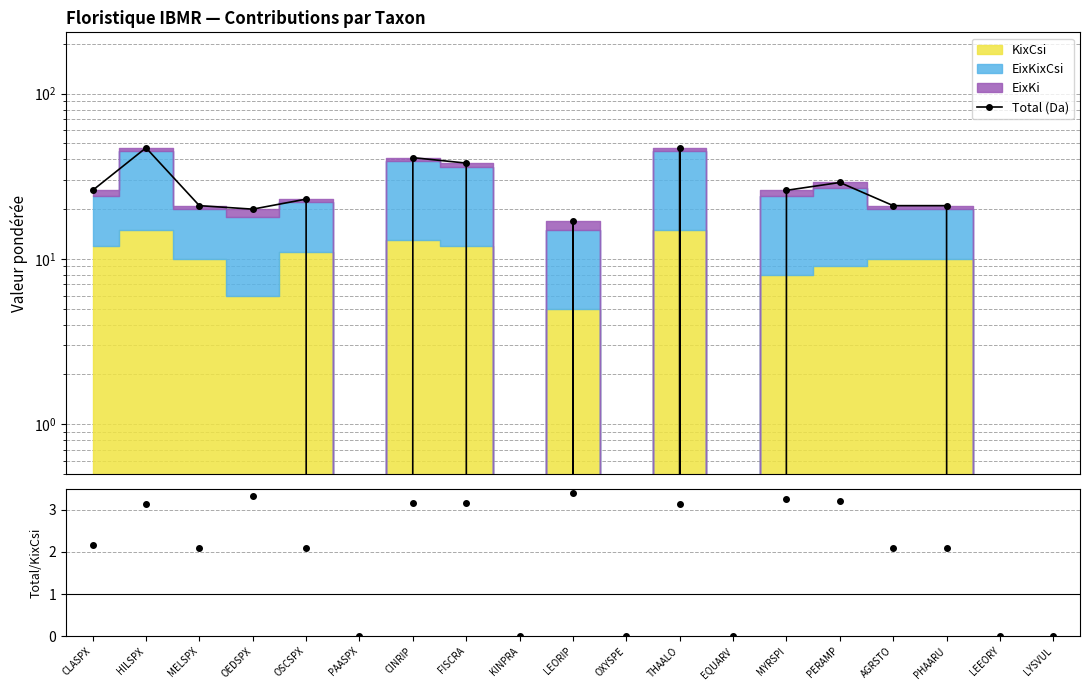

Is it true that the value at LEORIP is 17?

True